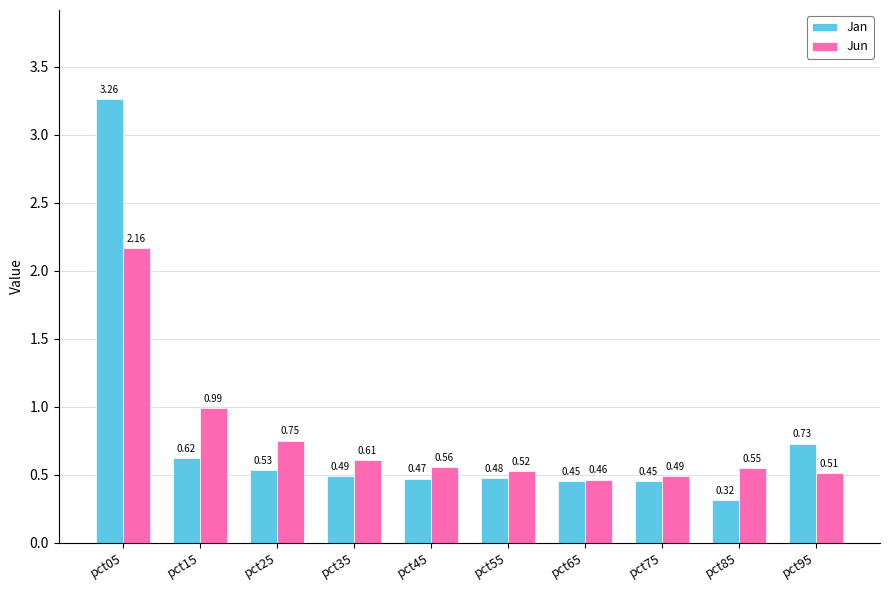

What is the sum of all Jun values?

7.6